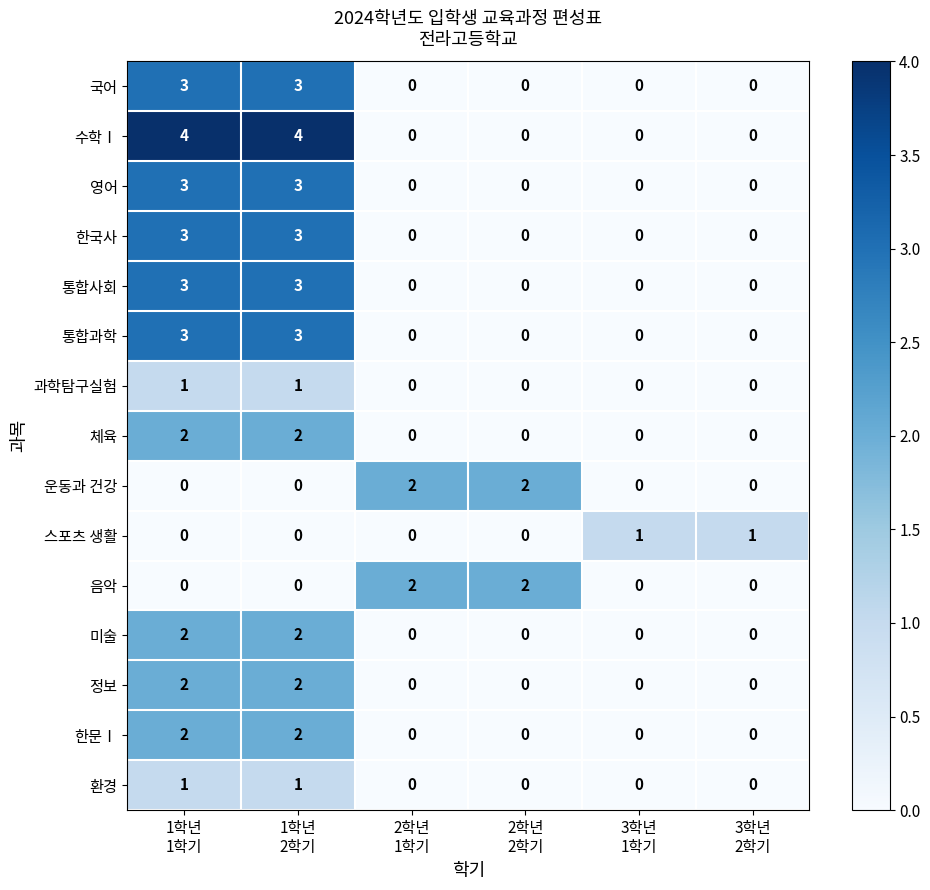

Which series has the largest total across all categories?

수학Ⅰ